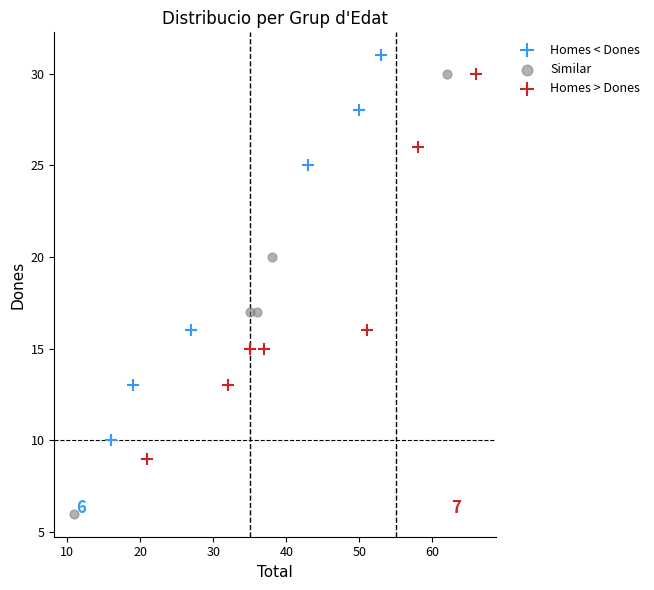

Which series has the largest Y range (max minus min)?

Similar